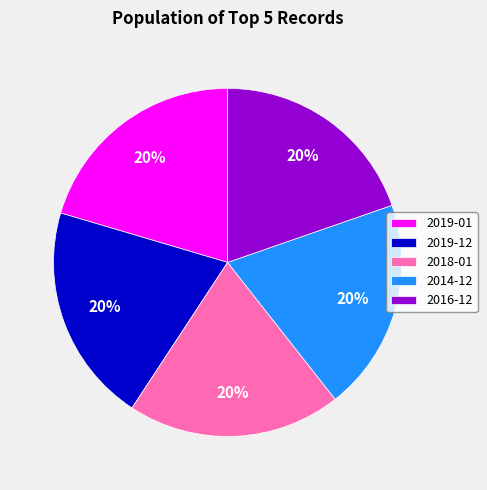

To the nearest percent, what percentage of the pie is 2019-12?

20%